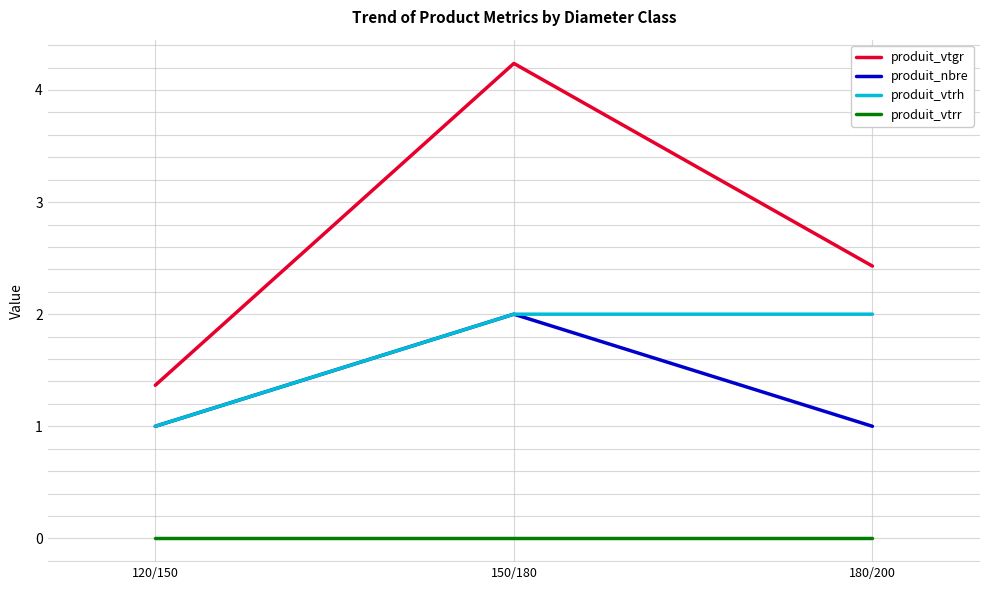

Which series has the largest total across all categories?

produit_vtgr